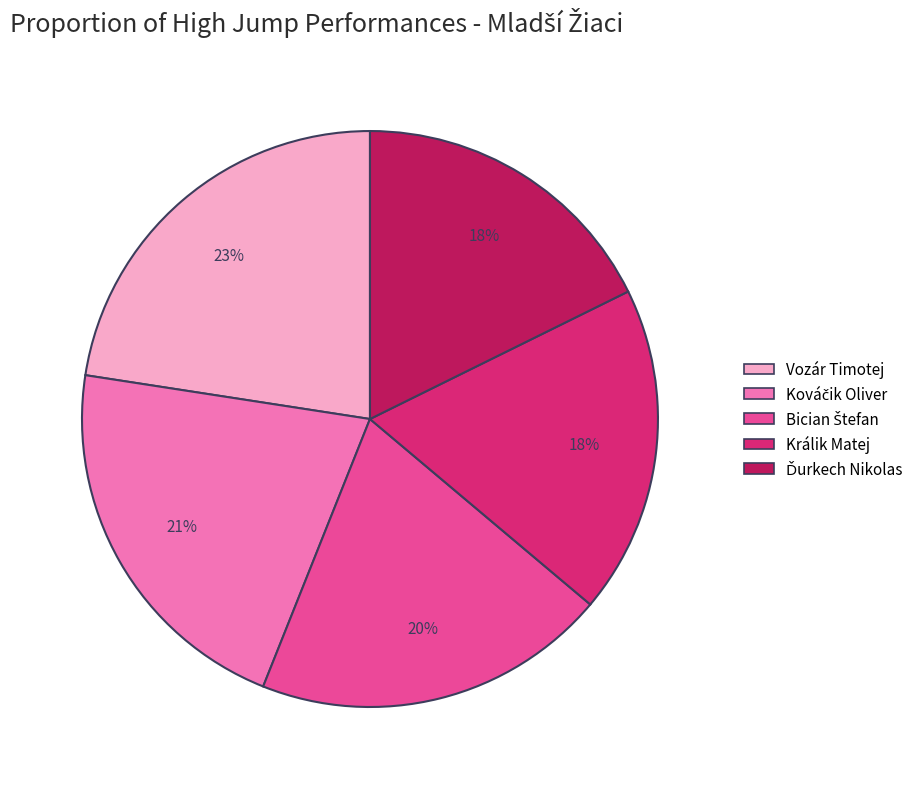

To the nearest percent, what is the difference between the largest and smallest slice percentages?

5%